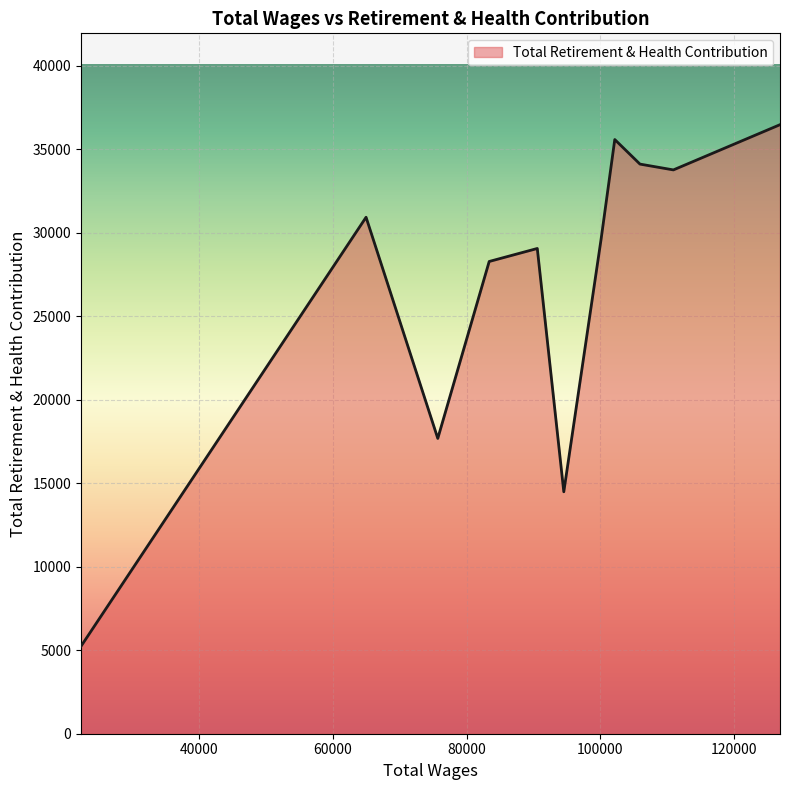

What is the maximum value shown in the chart?

36460